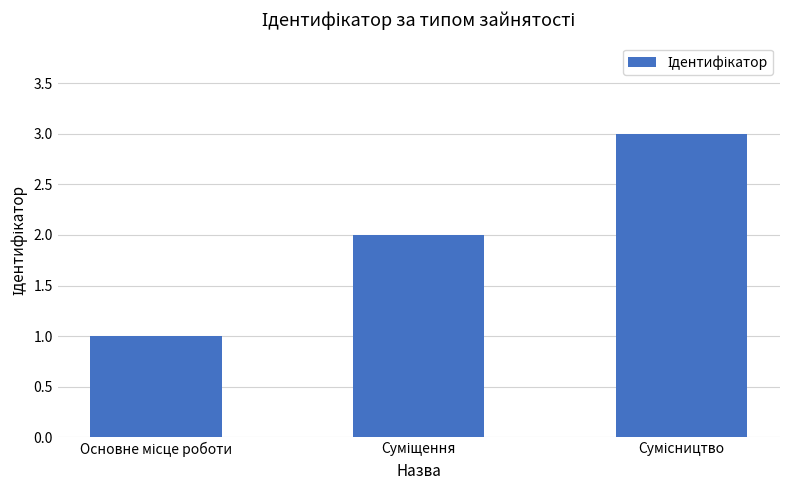

What is the maximum value shown in the chart?

3